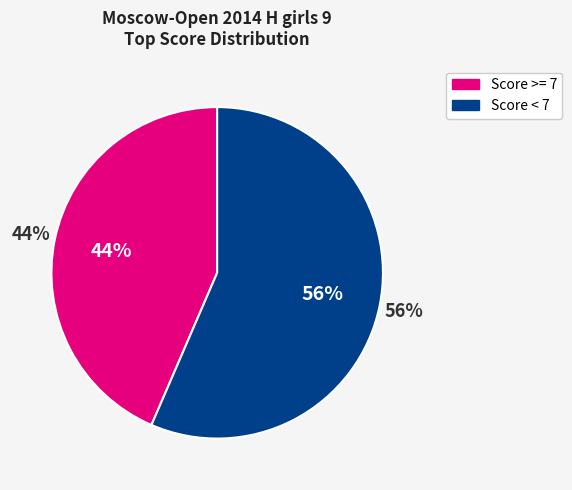

True or false: Vostrikova Stanislava accounts for 1% of the total.

False